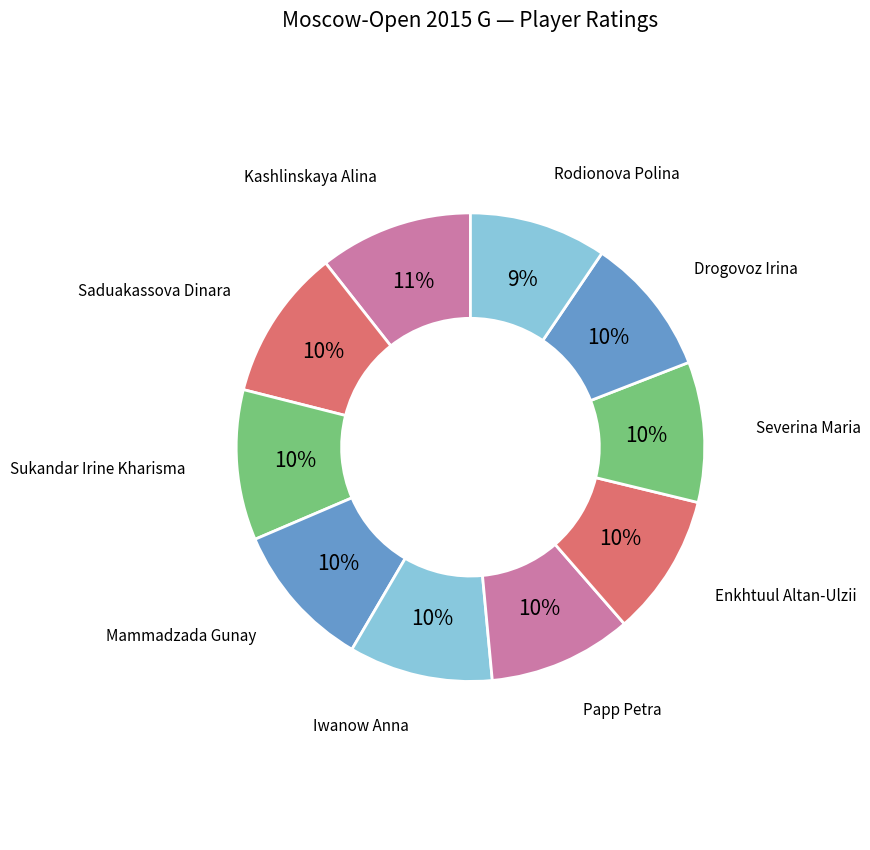

What is the smallest slice in the pie chart?

Rodionova Polina